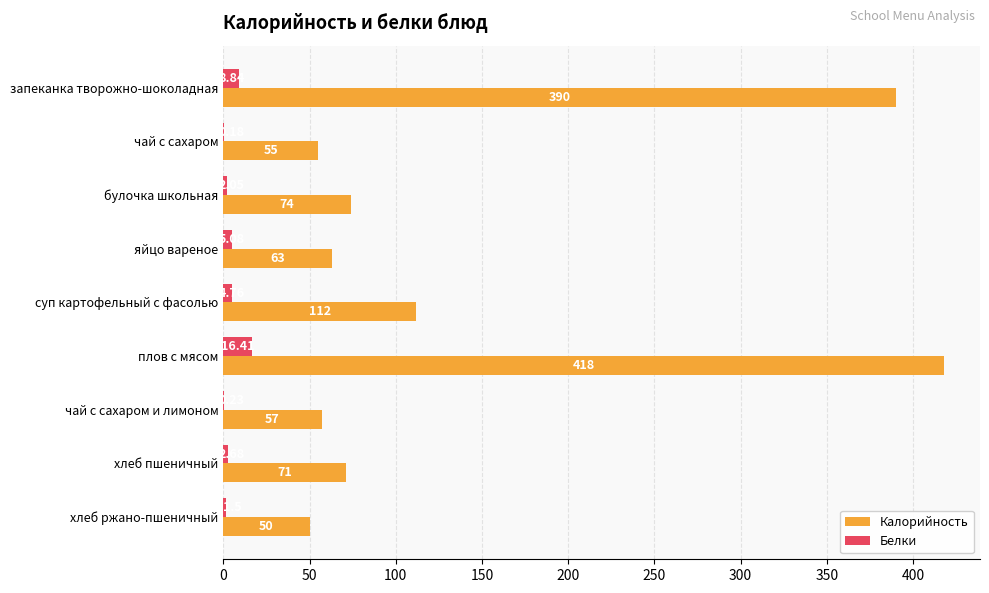

At which category is the sum across all series the highest?

плов с мясом